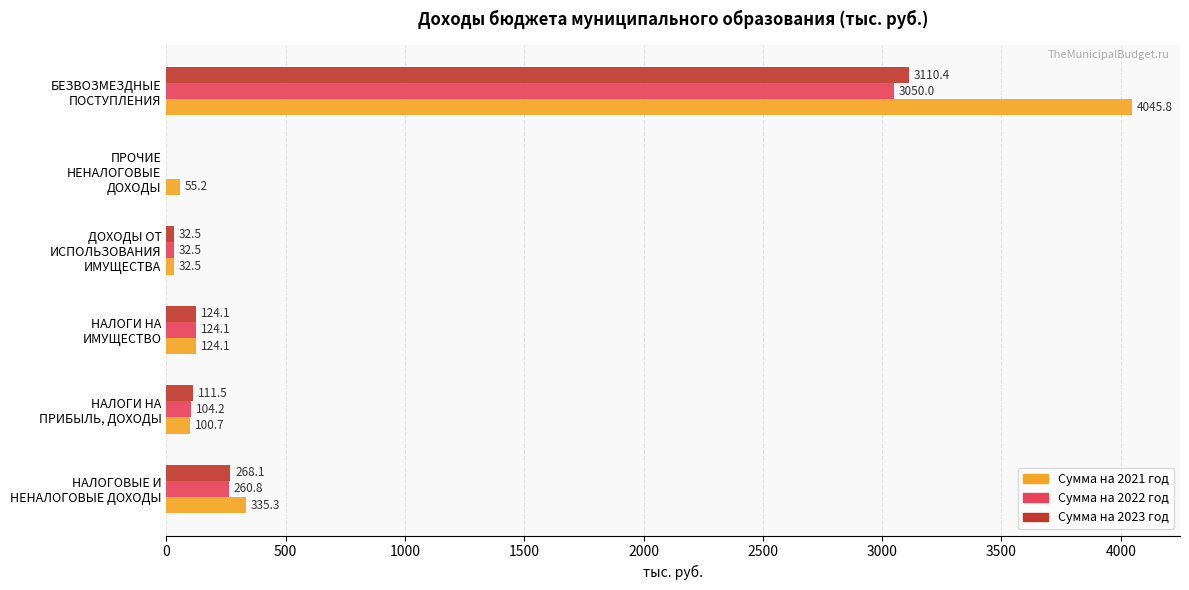

What is the sum of all Сумма на 2023 год values?

3646.6